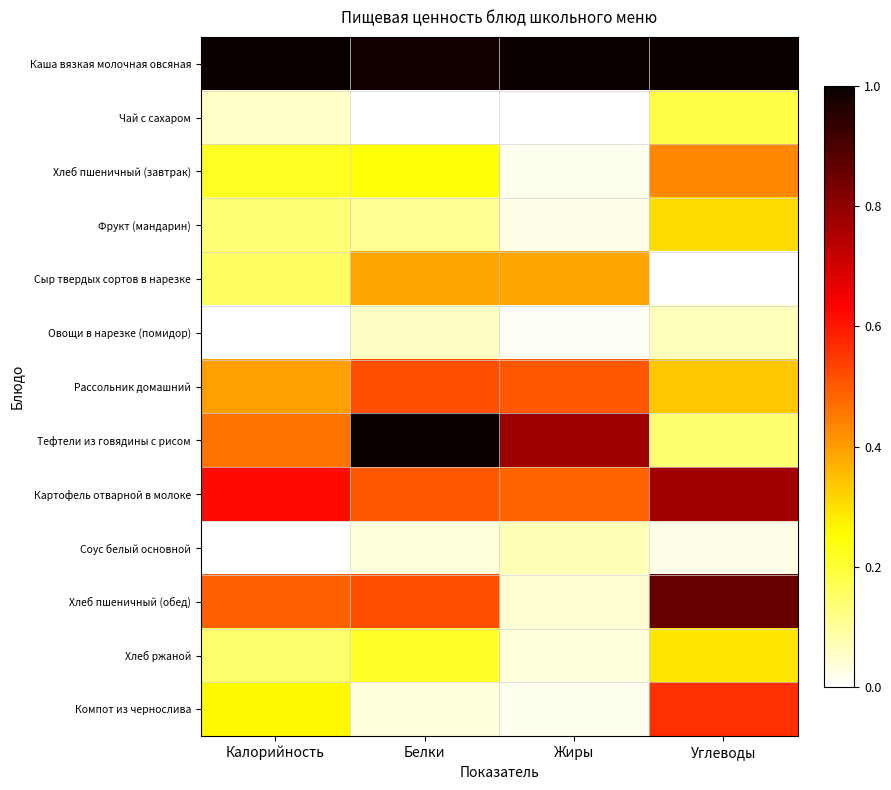

At which category is the sum across all series the highest?

Углеводы